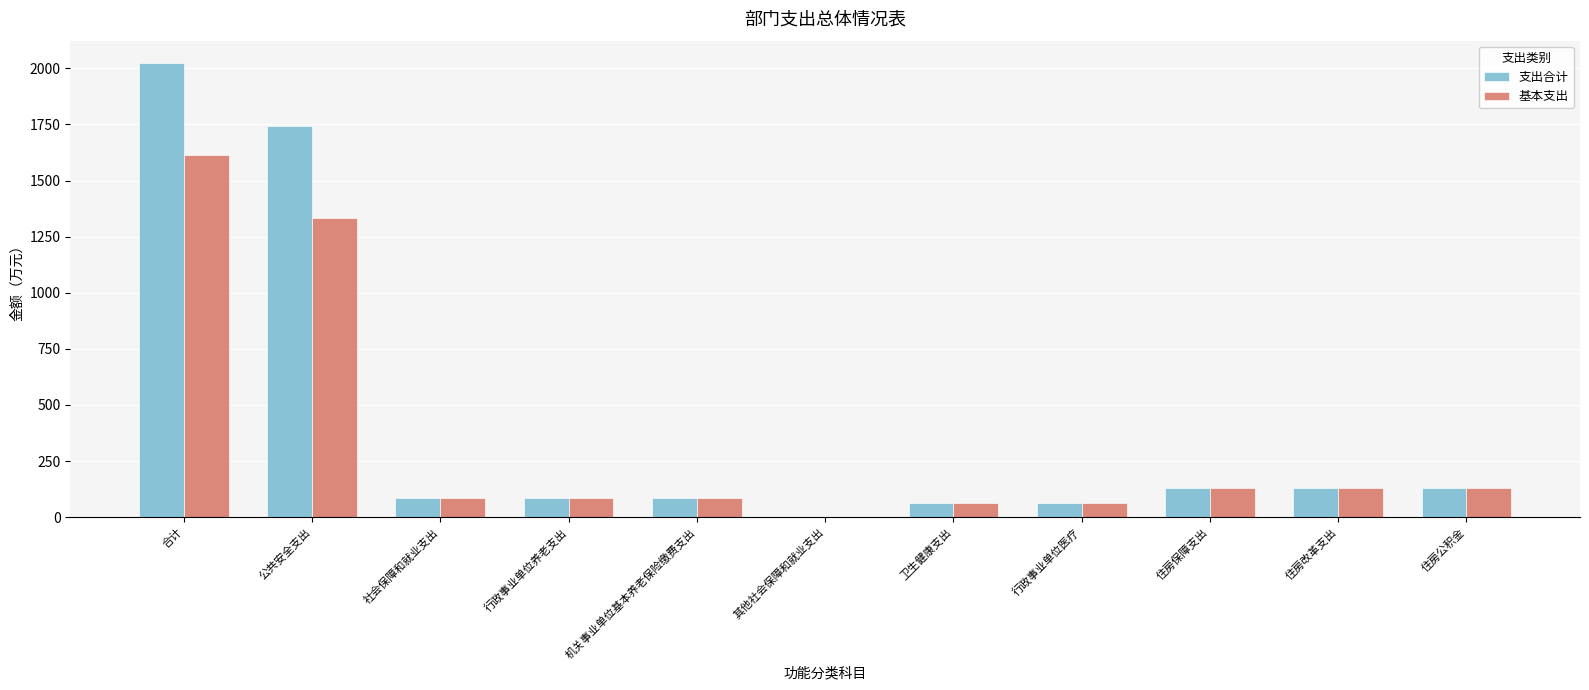

Is the value of 基本支出 at 行政事业单位养老支出 greater than the value of 支出合计 at 住房公积金?

No